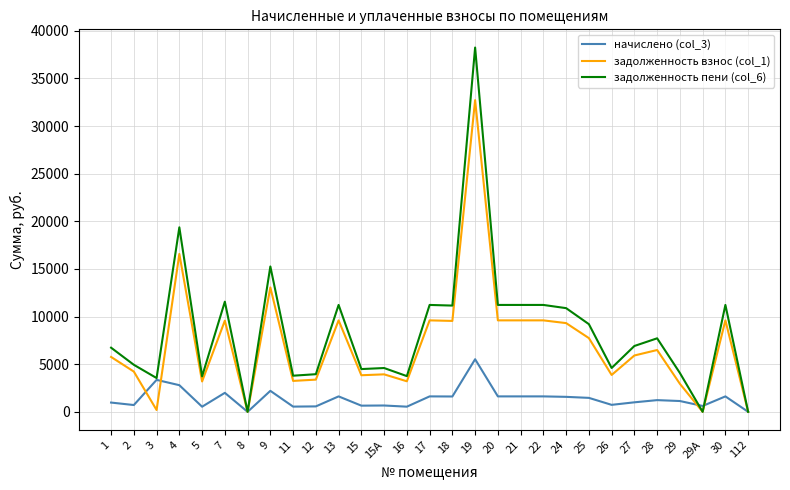

Rank the series at 4 from highest to lowest value.

задолженность пени (col_6), задолженность взнос (col_1), начислено (col_3)